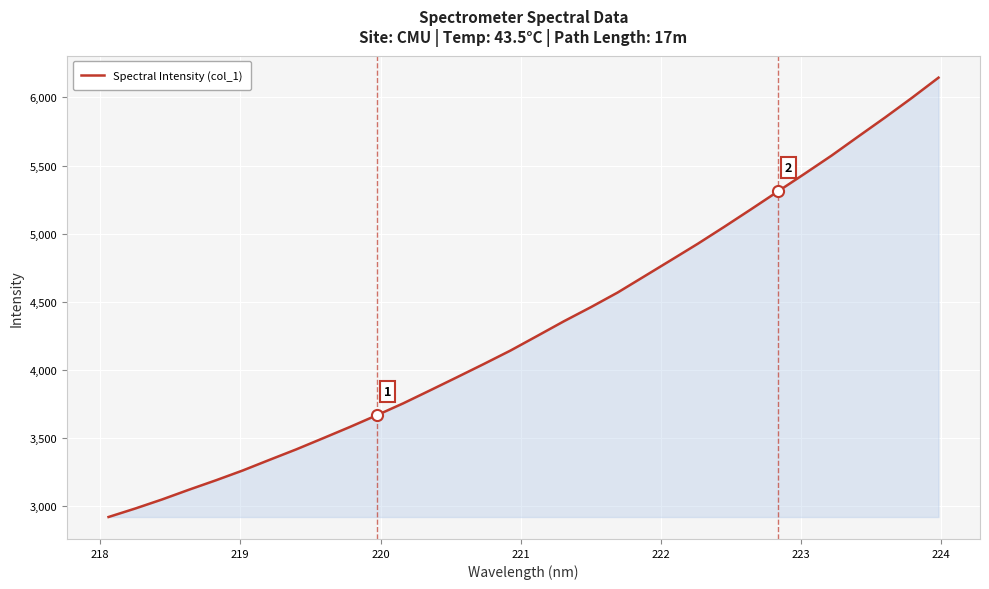

What is the smallest value displayed?

2918.7